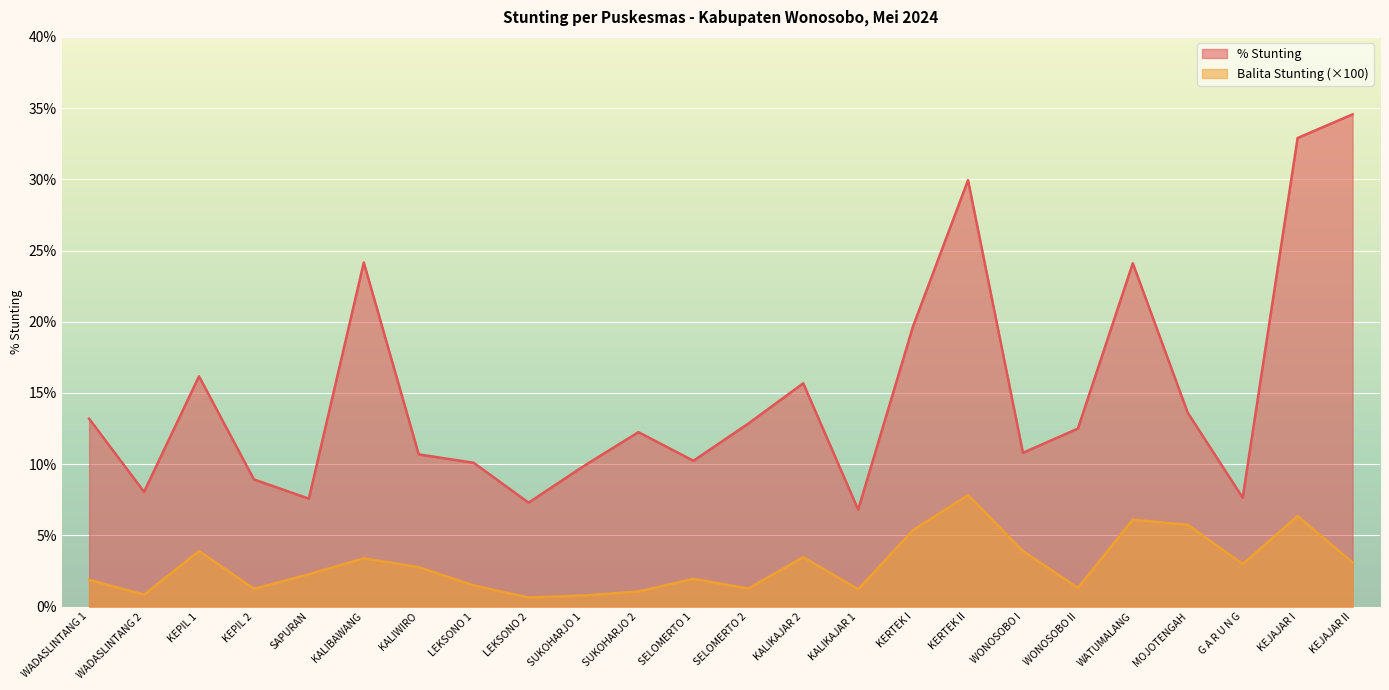

How many distinct data groups are displayed?

2